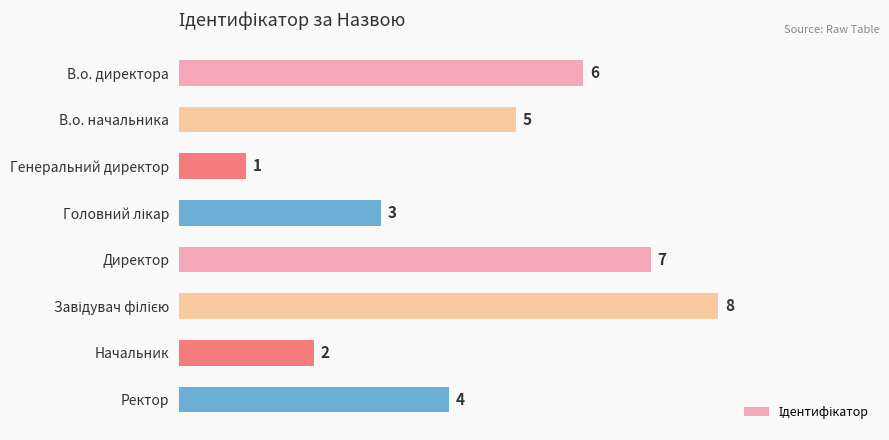

The value at Начальник is 3. True or false?

False